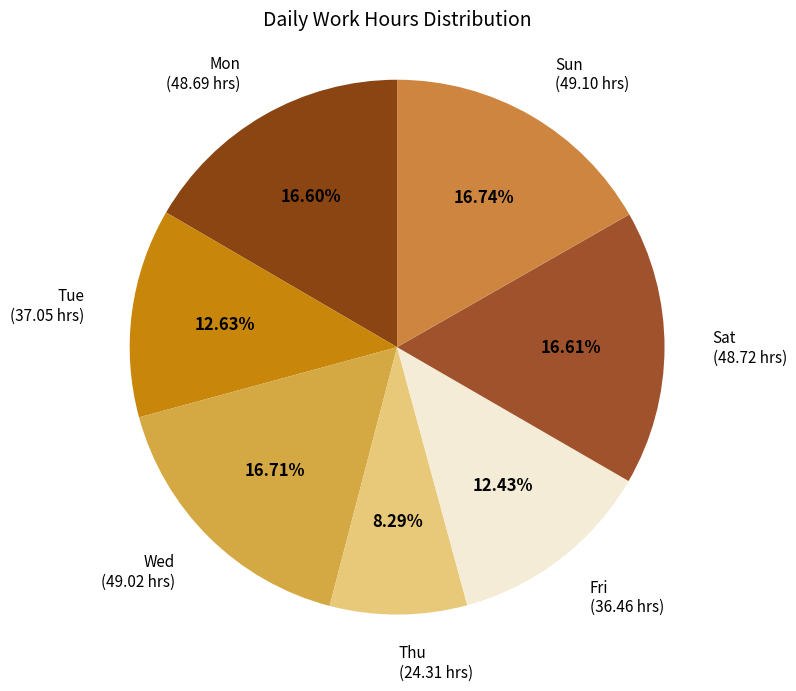

Is there any slice that represents more than half of the pie?

No